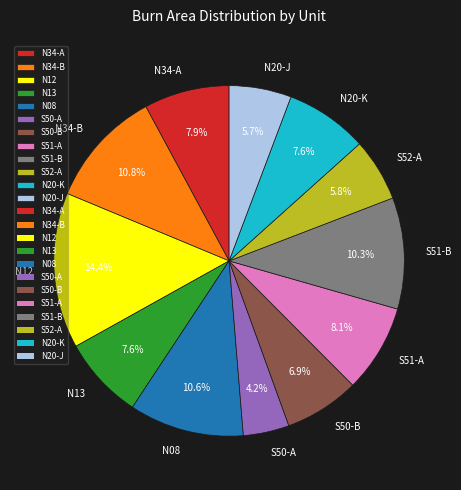

To the nearest percent, what is the average slice percentage?

8%